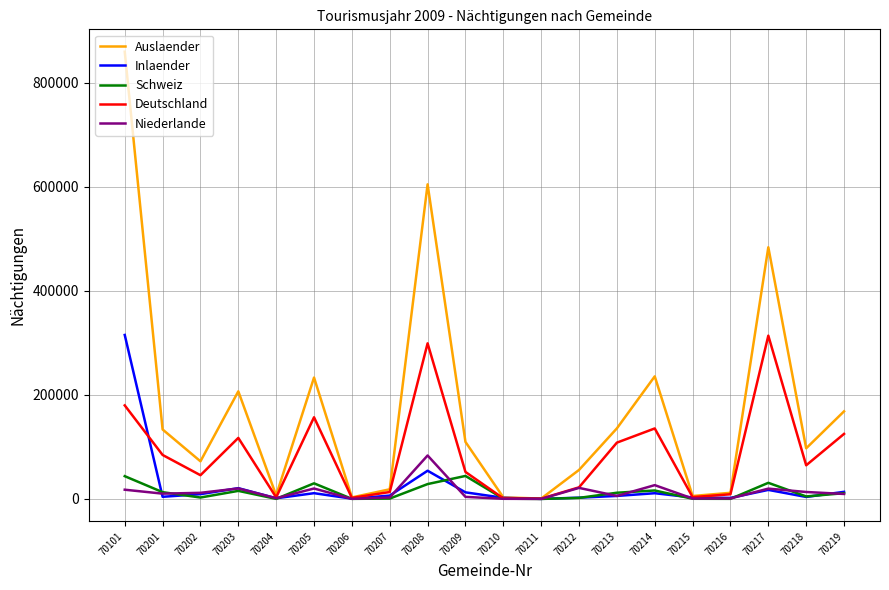

What is the maximum value shown in the chart?

859866